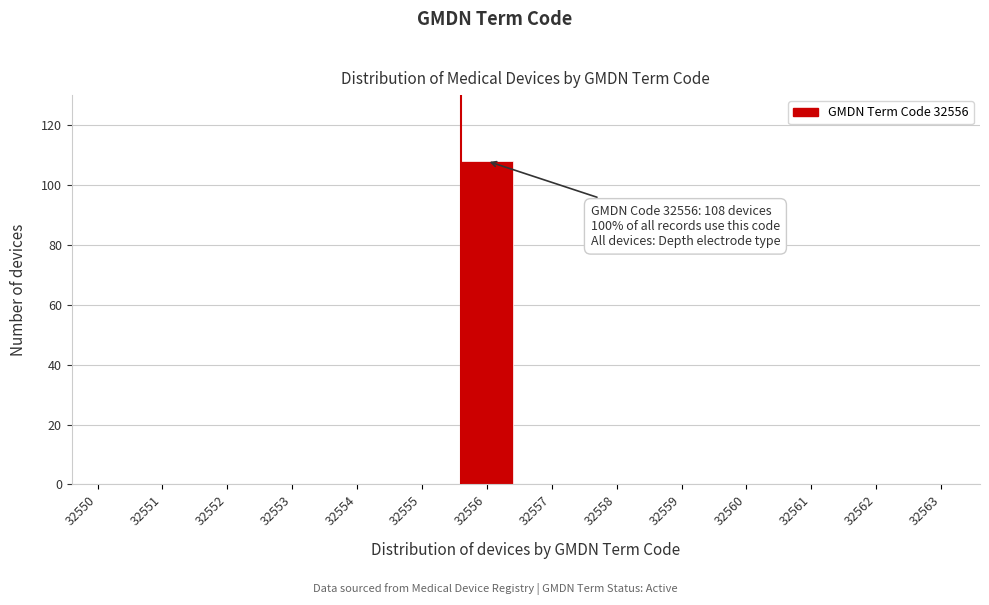

Reading left to right, extract all data points from this chart.

32550=0	32551=0	32552=0	32553=0	32554=0	32555=0	32556=108	32557=0	32558=0	32559=0	32560=0	32561=0	32562=0	32563=0